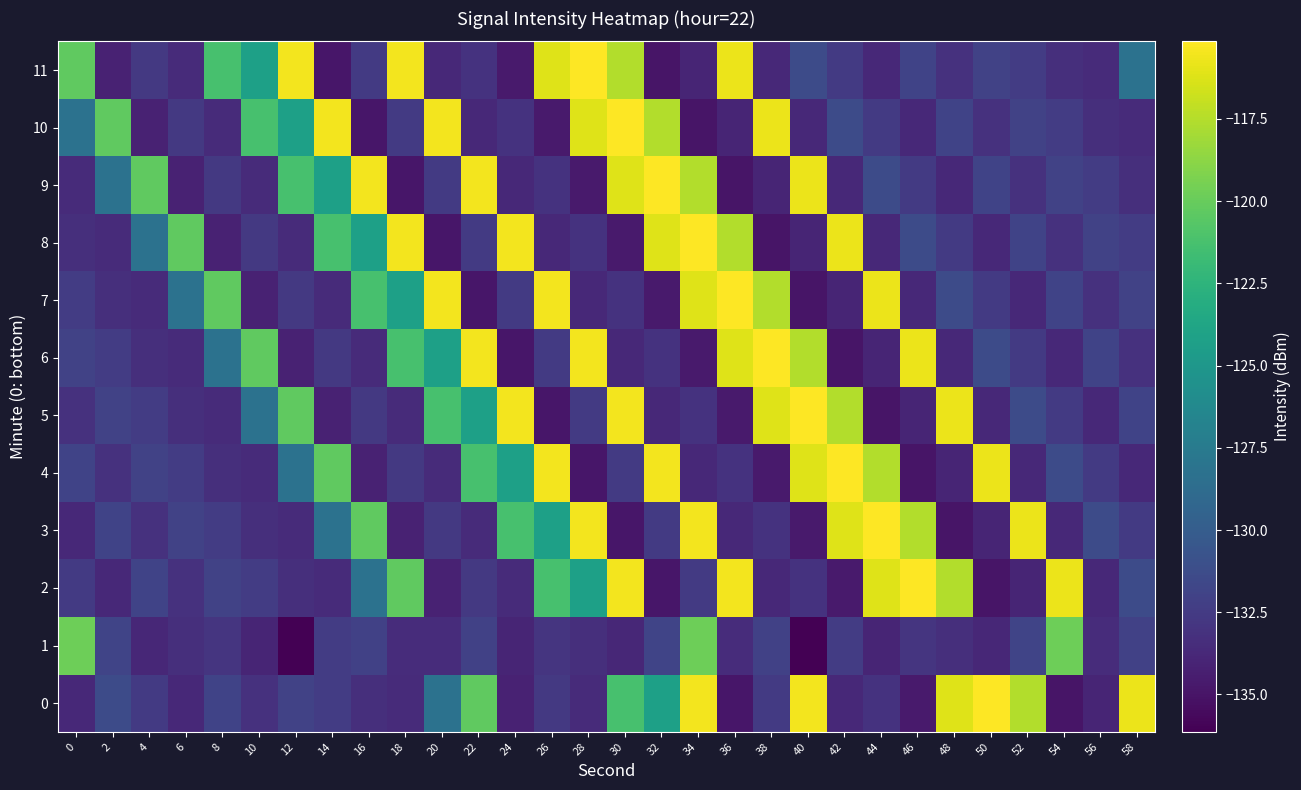

Reading right to left, what are all the values shown in this chart?

0: 58=-115.7	56=-134.0	54=-135.0	52=-117.5	50=-115.1	48=-116.2	46=-134.6	44=-133.1	42=-133.7	40=-115.5	38=-132.6	36=-134.9	34=-115.5	32=-124.2	30=-121.3	28=-133.6	26=-132.6	24=-134.1	22=-120.3	20=-128.2	18=-133.5	16=-133.3	14=-132.4	12=-132.0	10=-133.2	8=-131.9	6=-133.7	4=-132.6	2=-131.3	0=-133.7
1: 58=-132.1	56=-133.4	54=-119.7	52=-131.9	50=-133.8	48=-133.3	46=-132.9	44=-134.0	42=-132.4	40=-136.1	38=-132.1	36=-133.4	34=-119.7	32=-131.9	30=-133.8	28=-133.3	26=-132.9	24=-134.0	22=-132.1	20=-133.4	18=-133.4	16=-132.1	14=-132.4	12=-136.1	10=-134.0	8=-132.9	6=-133.3	4=-133.8	2=-131.9	0=-119.7
2: 58=-131.3	56=-133.7	54=-115.7	52=-134.0	50=-135.0	48=-117.5	46=-115.1	44=-116.2	42=-134.6	40=-133.1	38=-133.7	36=-115.5	34=-132.6	32=-134.9	30=-115.5	28=-124.2	26=-121.3	24=-133.6	22=-132.6	20=-134.1	18=-120.3	16=-128.2	14=-133.5	12=-133.3	10=-132.4	8=-132.0	6=-133.2	4=-131.9	2=-133.7	0=-132.6
3: 58=-132.6	56=-131.3	54=-133.7	52=-115.7	50=-134.0	48=-135.0	46=-117.5	44=-115.1	42=-116.2	40=-134.6	38=-133.1	36=-133.7	34=-115.5	32=-132.6	30=-134.9	28=-115.5	26=-124.2	24=-121.3	22=-133.6	20=-132.6	18=-134.1	16=-120.3	14=-128.2	12=-133.5	10=-133.3	8=-132.4	6=-132.0	4=-133.2	2=-131.9	0=-133.7
4: 58=-133.7	56=-132.6	54=-131.3	52=-133.7	50=-115.7	48=-134.0	46=-135.0	44=-117.5	42=-115.1	40=-116.2	38=-134.6	36=-133.1	34=-133.7	32=-115.5	30=-132.6	28=-134.9	26=-115.5	24=-124.2	22=-121.3	20=-133.6	18=-132.6	16=-134.1	14=-120.3	12=-128.2	10=-133.5	8=-133.3	6=-132.4	4=-132.0	2=-133.2	0=-131.9
5: 58=-131.9	56=-133.7	54=-132.6	52=-131.3	50=-133.7	48=-115.7	46=-134.0	44=-135.0	42=-117.5	40=-115.1	38=-116.2	36=-134.6	34=-133.1	32=-133.7	30=-115.5	28=-132.6	26=-134.9	24=-115.5	22=-124.2	20=-121.3	18=-133.6	16=-132.6	14=-134.1	12=-120.3	10=-128.2	8=-133.5	6=-133.3	4=-132.4	2=-132.0	0=-133.2
6: 58=-133.2	56=-131.9	54=-133.7	52=-132.6	50=-131.3	48=-133.7	46=-115.7	44=-134.0	42=-135.0	40=-117.5	38=-115.1	36=-116.2	34=-134.6	32=-133.1	30=-133.7	28=-115.5	26=-132.6	24=-134.9	22=-115.5	20=-124.2	18=-121.3	16=-133.6	14=-132.6	12=-134.1	10=-120.3	8=-128.2	6=-133.5	4=-133.3	2=-132.4	0=-132.0
7: 58=-132.0	56=-133.2	54=-131.9	52=-133.7	50=-132.6	48=-131.3	46=-133.7	44=-115.7	42=-134.0	40=-135.0	38=-117.5	36=-115.1	34=-116.2	32=-134.6	30=-133.1	28=-133.7	26=-115.5	24=-132.6	22=-134.9	20=-115.5	18=-124.2	16=-121.3	14=-133.6	12=-132.6	10=-134.1	8=-120.3	6=-128.2	4=-133.5	2=-133.3	0=-132.4
8: 58=-132.4	56=-132.0	54=-133.2	52=-131.9	50=-133.7	48=-132.6	46=-131.3	44=-133.7	42=-115.7	40=-134.0	38=-135.0	36=-117.5	34=-115.1	32=-116.2	30=-134.6	28=-133.1	26=-133.7	24=-115.5	22=-132.6	20=-134.9	18=-115.5	16=-124.2	14=-121.3	12=-133.6	10=-132.6	8=-134.1	6=-120.3	4=-128.2	2=-133.5	0=-133.3
9: 58=-133.3	56=-132.4	54=-132.0	52=-133.2	50=-131.9	48=-133.7	46=-132.6	44=-131.3	42=-133.7	40=-115.7	38=-134.0	36=-135.0	34=-117.5	32=-115.1	30=-116.2	28=-134.6	26=-133.1	24=-133.7	22=-115.5	20=-132.6	18=-134.9	16=-115.5	14=-124.2	12=-121.3	10=-133.6	8=-132.6	6=-134.1	4=-120.3	2=-128.2	0=-133.5
10: 58=-133.5	56=-133.3	54=-132.4	52=-132.0	50=-133.2	48=-131.9	46=-133.7	44=-132.6	42=-131.3	40=-133.7	38=-115.7	36=-134.0	34=-135.0	32=-117.5	30=-115.1	28=-116.2	26=-134.6	24=-133.1	22=-133.7	20=-115.5	18=-132.6	16=-134.9	14=-115.5	12=-124.2	10=-121.3	8=-133.6	6=-132.6	4=-134.1	2=-120.3	0=-128.2
11: 58=-128.2	56=-133.5	54=-133.3	52=-132.4	50=-132.0	48=-133.2	46=-131.9	44=-133.7	42=-132.6	40=-131.3	38=-133.7	36=-115.7	34=-134.0	32=-135.0	30=-117.5	28=-115.1	26=-116.2	24=-134.6	22=-133.1	20=-133.7	18=-115.5	16=-132.6	14=-134.9	12=-115.5	10=-124.2	8=-121.3	6=-133.6	4=-132.6	2=-134.1	0=-120.3